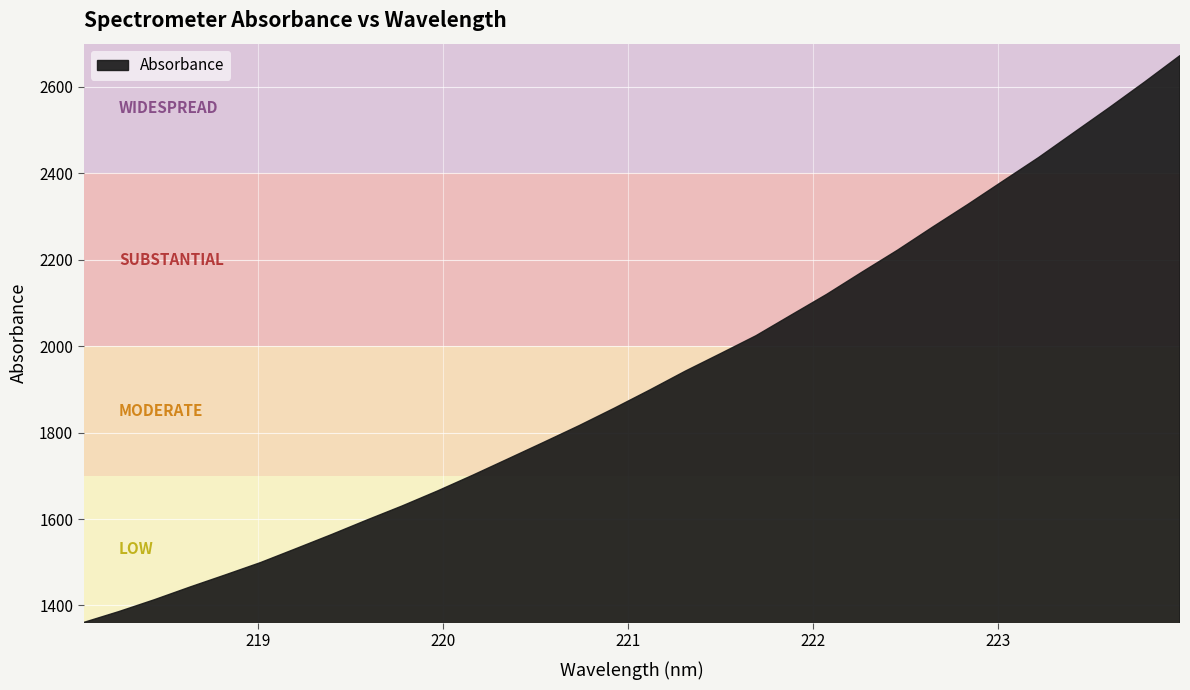

Rank the categories by value from highest to lowest.

223.9802, 223.7895, 223.5987, 223.408, 223.2172, 223.0264, 222.8355, 222.6447, 222.4538, 222.263, 222.0721, 221.8812, 221.6902, 221.4993, 221.3083, 221.1174, 220.9264, 220.7354, 220.5444, 220.3533, 220.1623, 219.9712, 219.7801, 219.589, 219.3979, 219.2067, 219.0156, 218.8244, 218.6332, 218.442, 218.2508, 218.0596